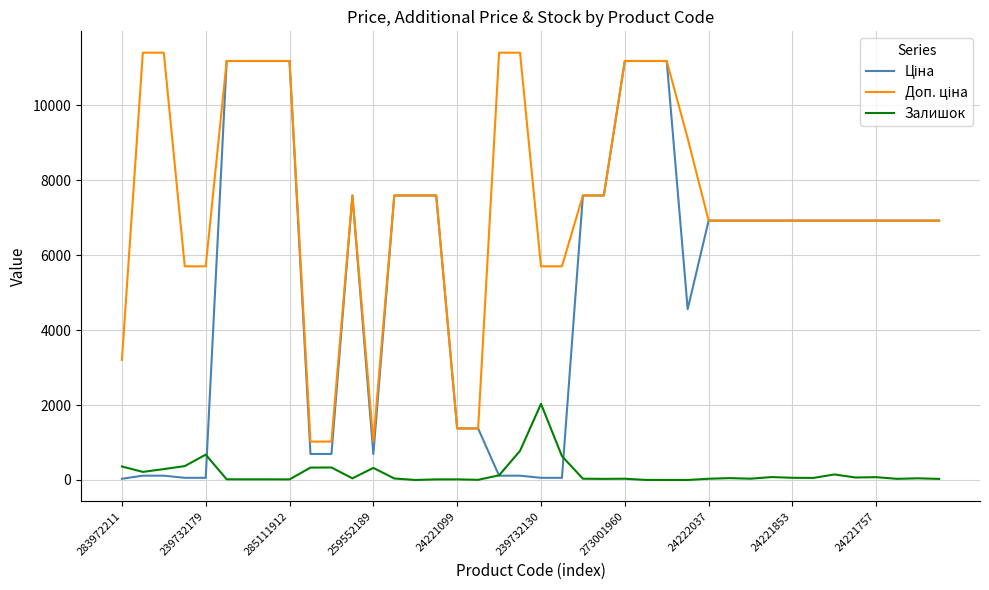

What is the greatest value displayed?

11410.0